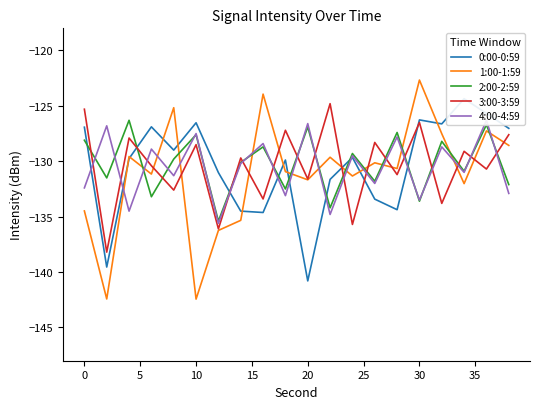

True or false: 2:00-2:59 and 3:00-3:59 intersect in this chart.

True